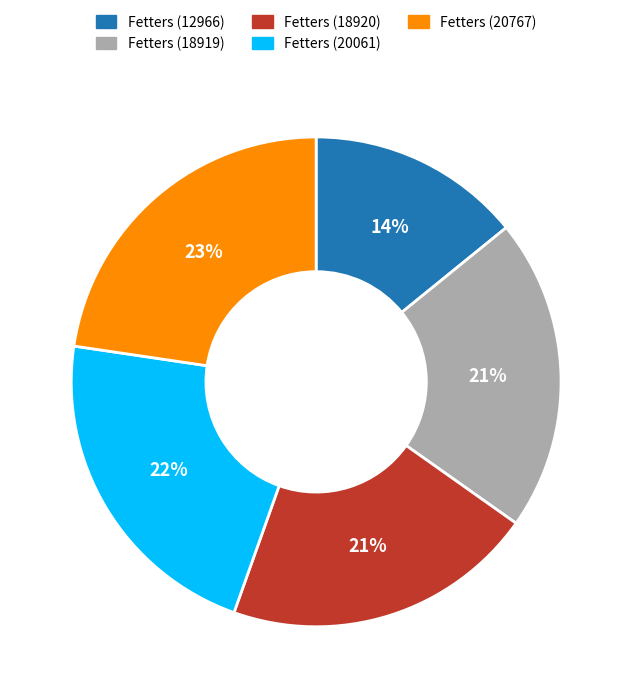

Count the number of slices in the pie.

5